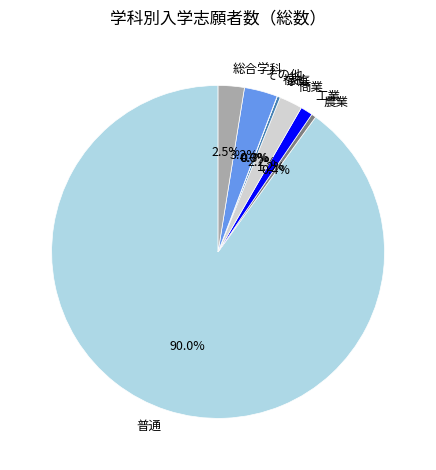

Which slice is the largest?

普通